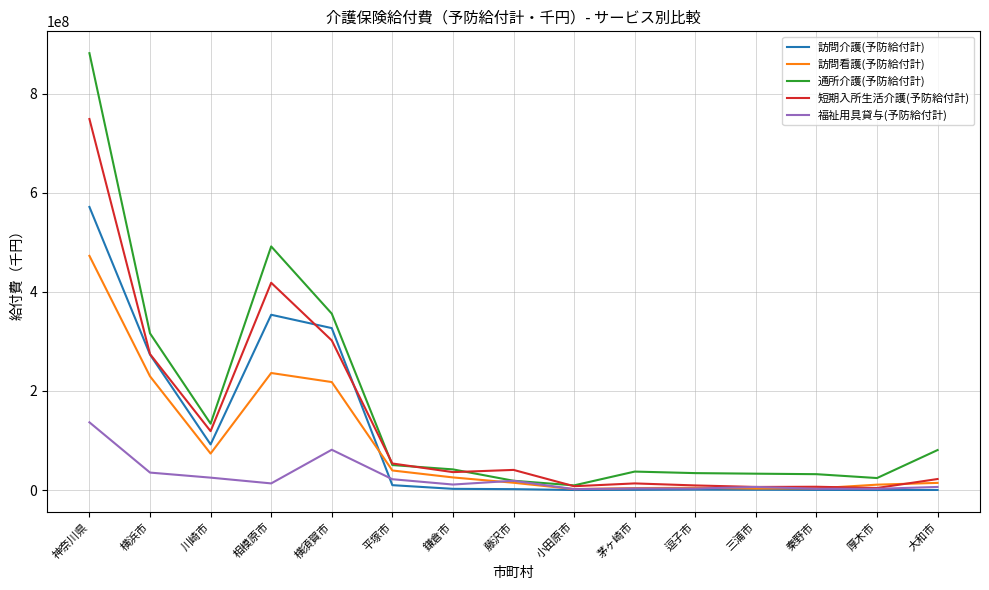

What is the difference between the maximum and second lowest values in the 福祉用具貸与(予防給付計) series?

134181417